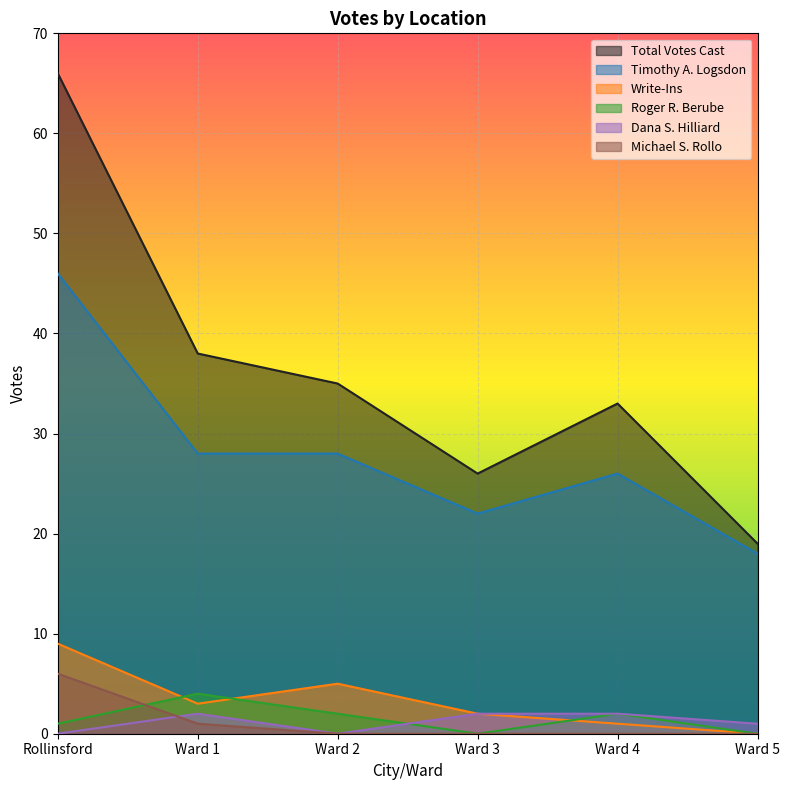

True or false: Roger R. Berube has a value of 2 at Ward 4.

True